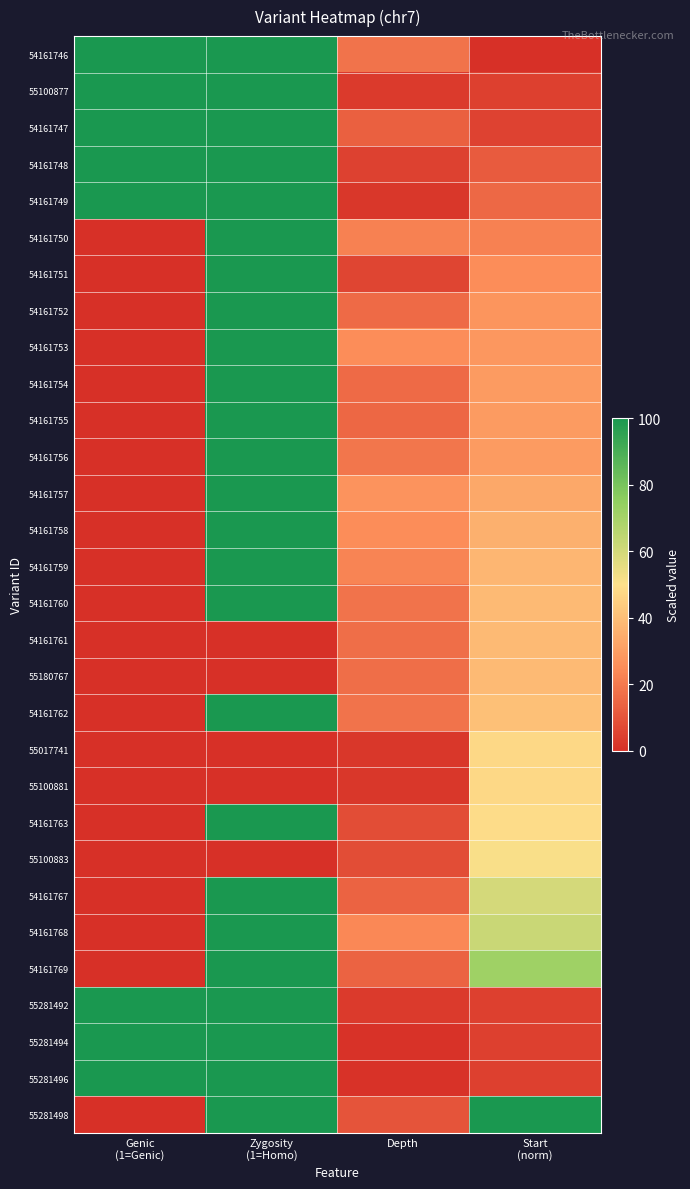

Rank the series by their maximum value, from highest to lowest.

54161746, 55100877, 54161747, 54161748, 54161749, 54161750, 54161751, 54161752, 54161753, 54161754, 54161755, 54161756, 54161757, 54161758, 54161759, 54161760, 54161762, 54161763, 54161767, 54161768, 54161769, 55281492, 55281494, 55281496, 55281498, 55100883, 55100881, 55017741, 55180767, 54161761